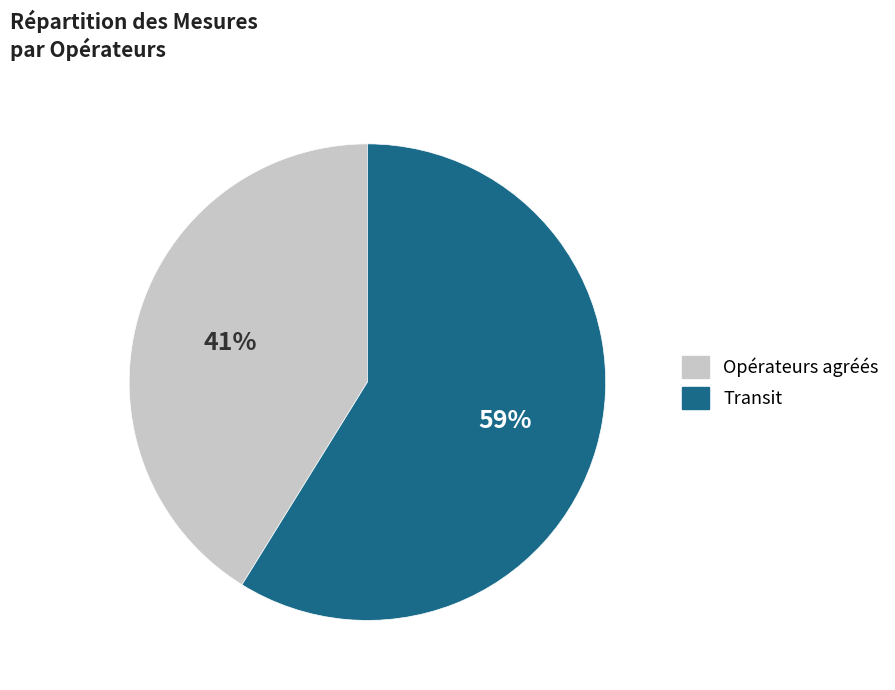

The Opérateurs agréés slice represents 41% of the pie. True or false?

True